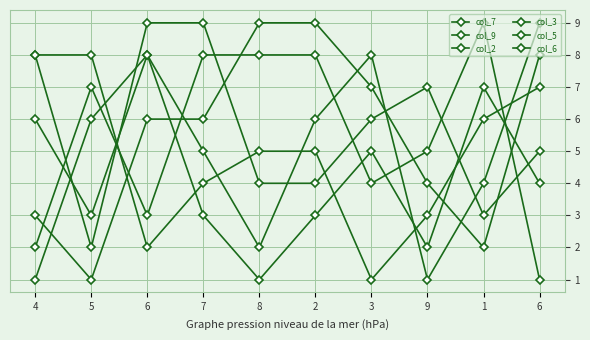

How many values in the col_7 series are below 6?

5